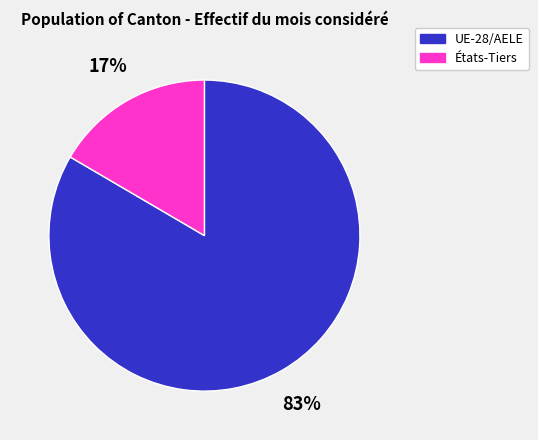

Do UE-28/AELE and États-Tiers together represent more than half of the pie?

Yes